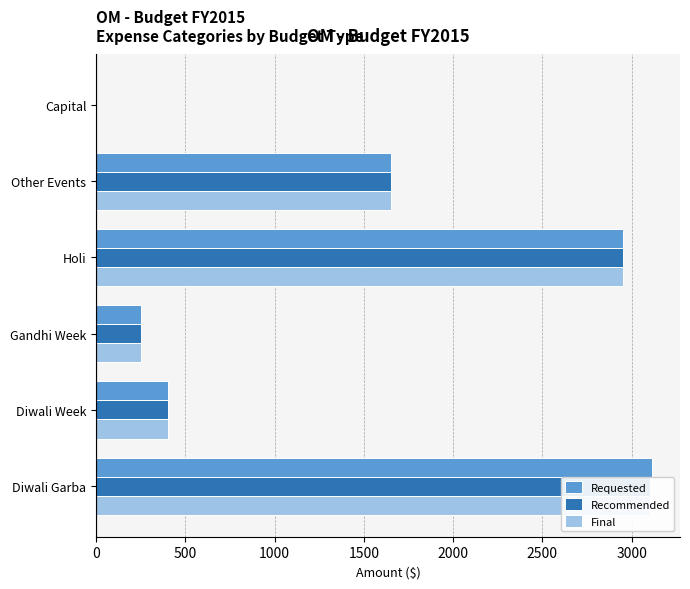

Which series has the largest total across all categories?

Requested